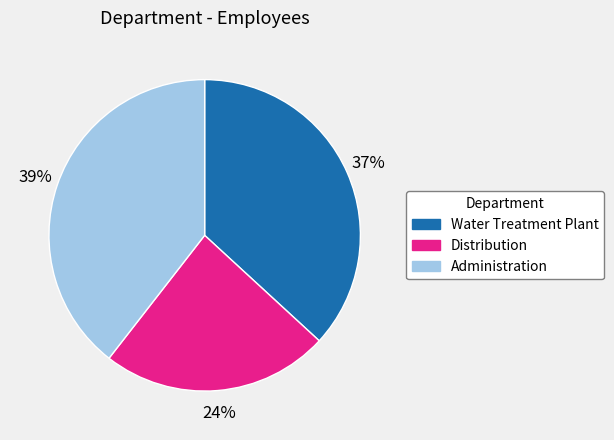

What is the ratio of the value at Distribution to the value at Administration?

0.6